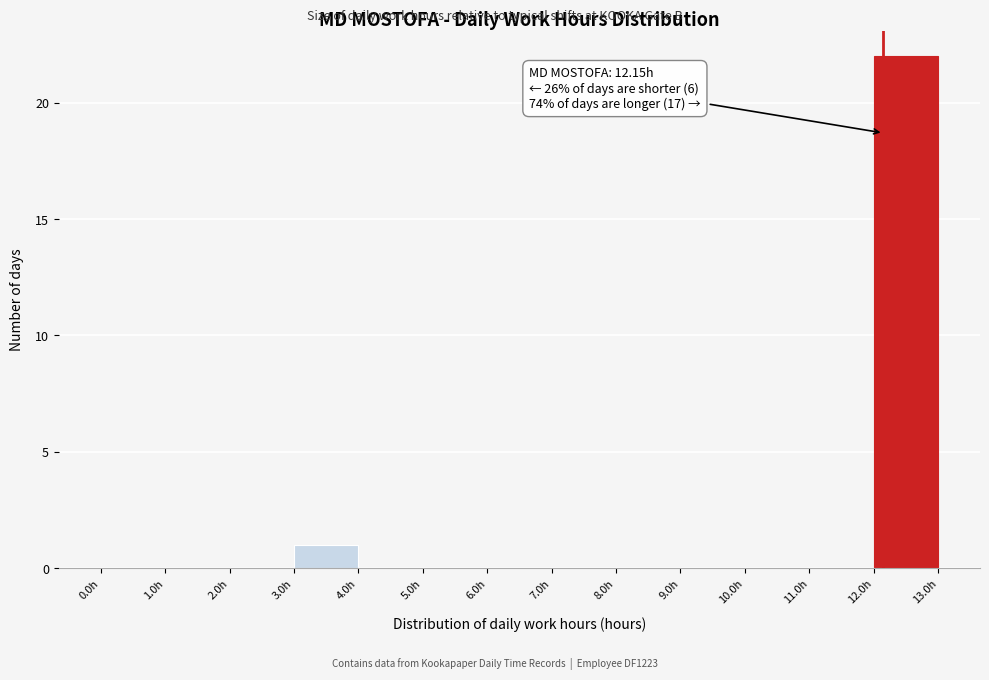

Over which range of the x-axis is the bar tallest?

12 to 13